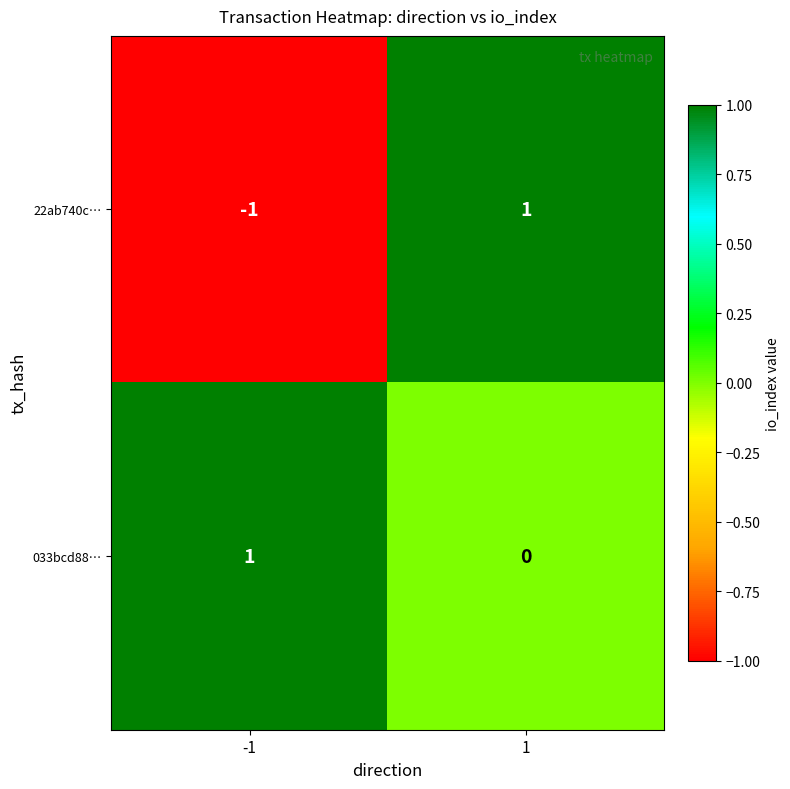

The value of 033bcd88… at 1 is 0. True or false?

True